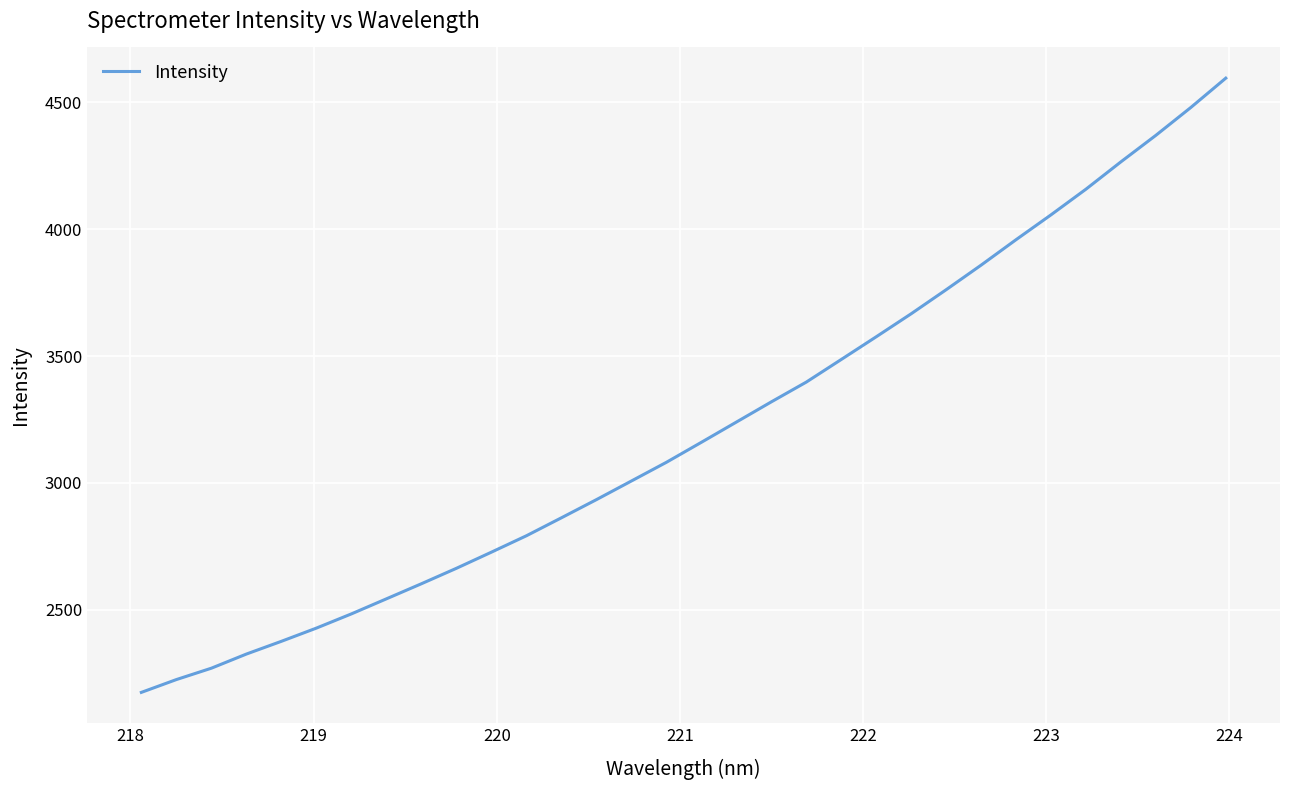

What is the smallest value displayed?

2174.0